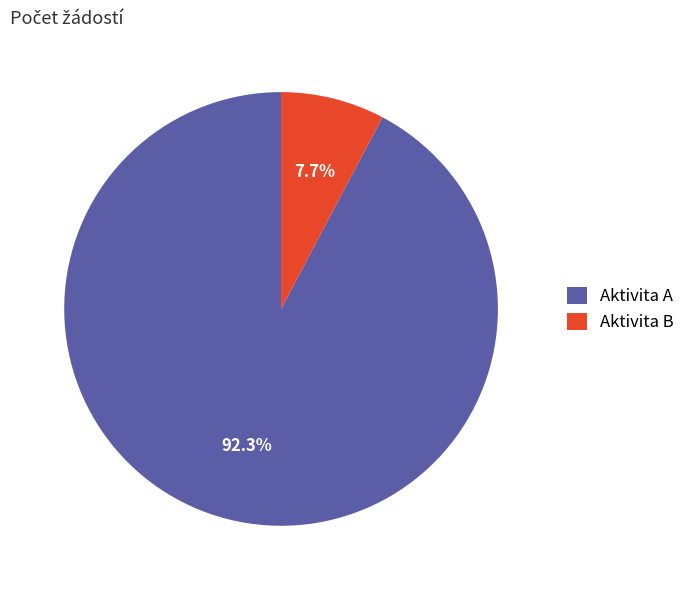

How many slices are in this pie chart?

2